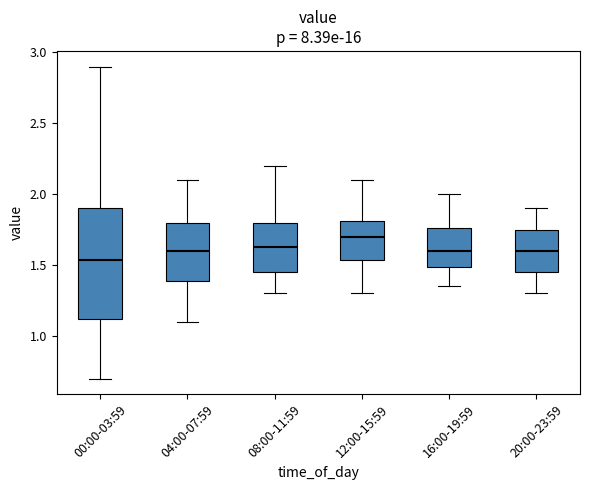

Reading left to right, read every box against the y-axis: the position of its median line, the range the box covers, and the ends of its whiskers. The values are not printed on the chart, so give them approximately, as read against the axis.

00:00-03:59: median 1.55, box 1.10 to 1.90, whiskers 0.70 to 2.90
04:00-07:59: median 1.60, box 1.40 to 1.80, whiskers 1.10 to 2.10
08:00-11:59: median 1.65, box 1.45 to 1.80, whiskers 1.30 to 2.20
12:00-15:59: median 1.70, box 1.55 to 1.80, whiskers 1.30 to 2.10
16:00-19:59: median 1.60, box 1.50 to 1.75, whiskers 1.35 to 2.00
20:00-23:59: median 1.60, box 1.45 to 1.75, whiskers 1.30 to 1.90